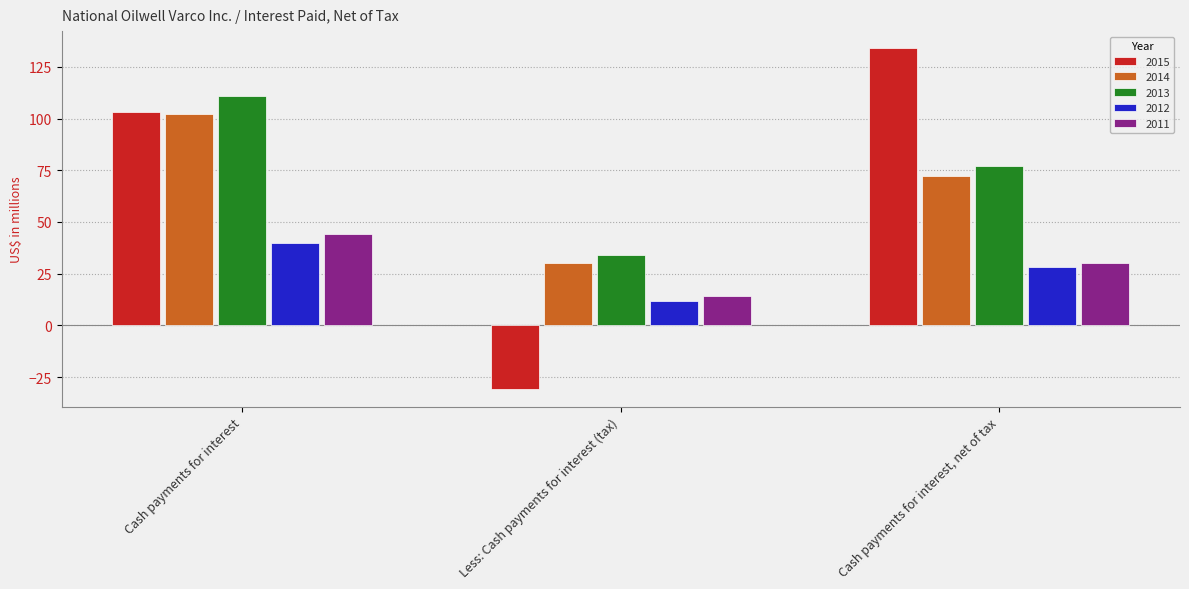

At how many categories does at least one series exceed 85?

2